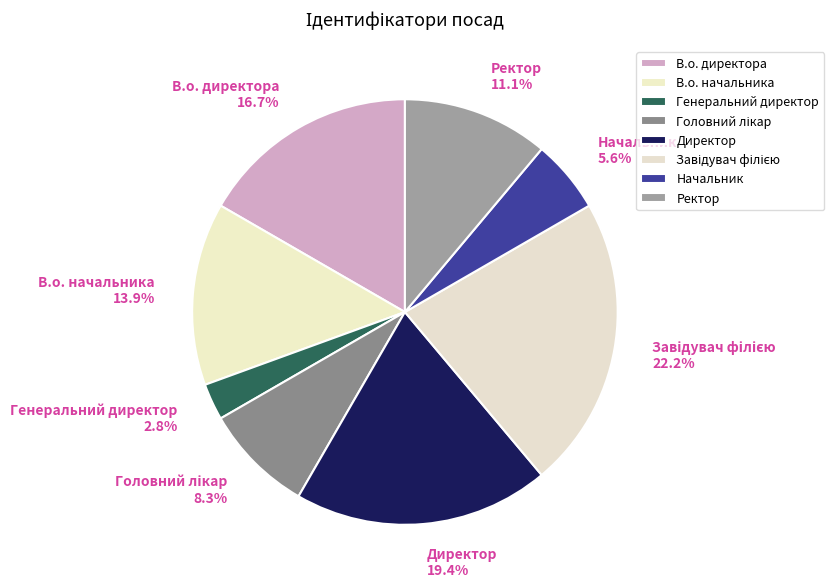

What is the ratio of the value at Ректор 11.1% to the value at Генеральний директор 2.8%?

4.0